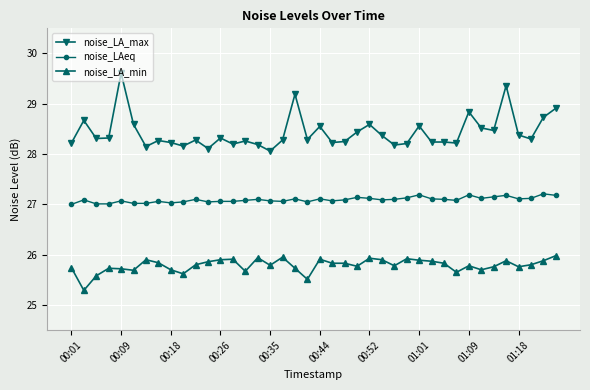

True or false: noise_LA_max and noise_LA_min cross at least once.

False